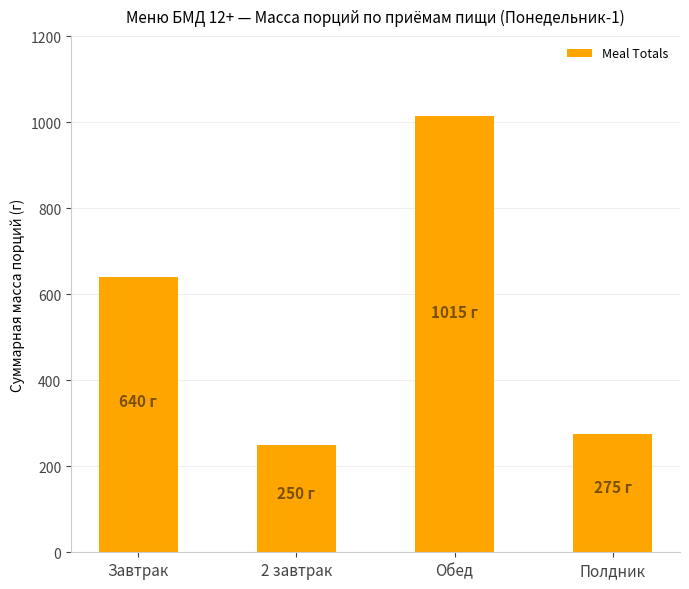

What is the sum of all values?

2180